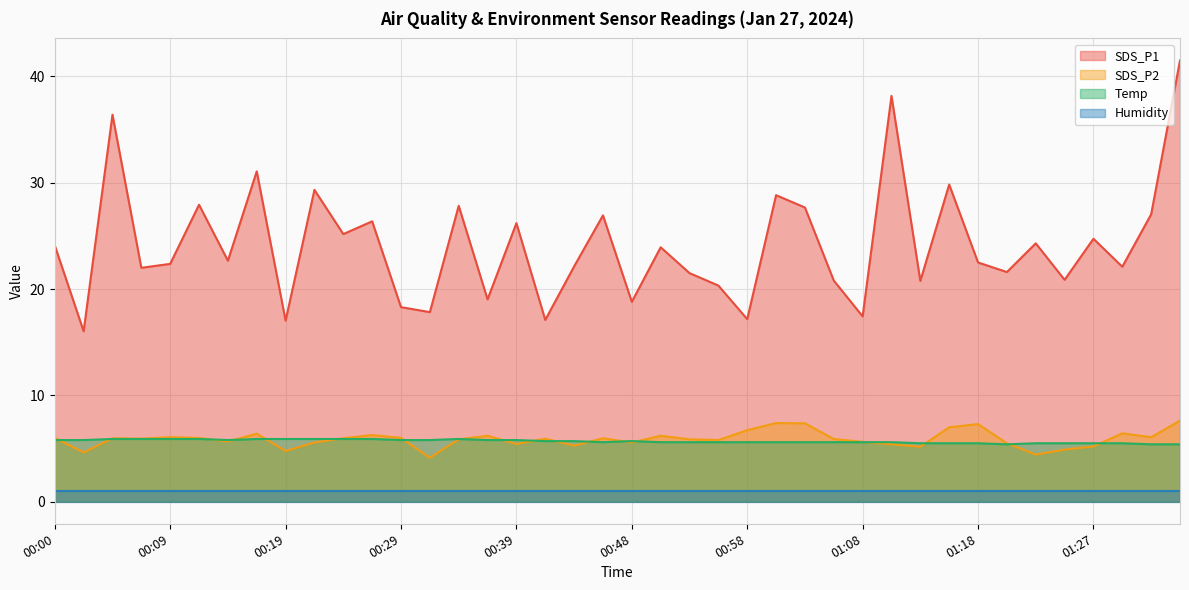

At which category does SDS_P1 reach its first local valley?

00:02